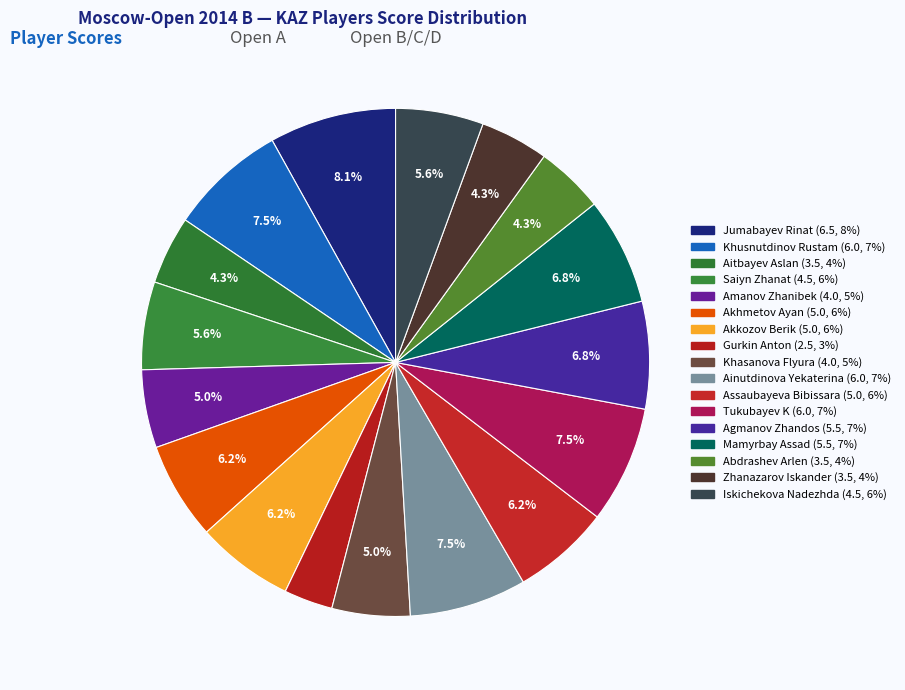

How many segments does this pie chart have?

17